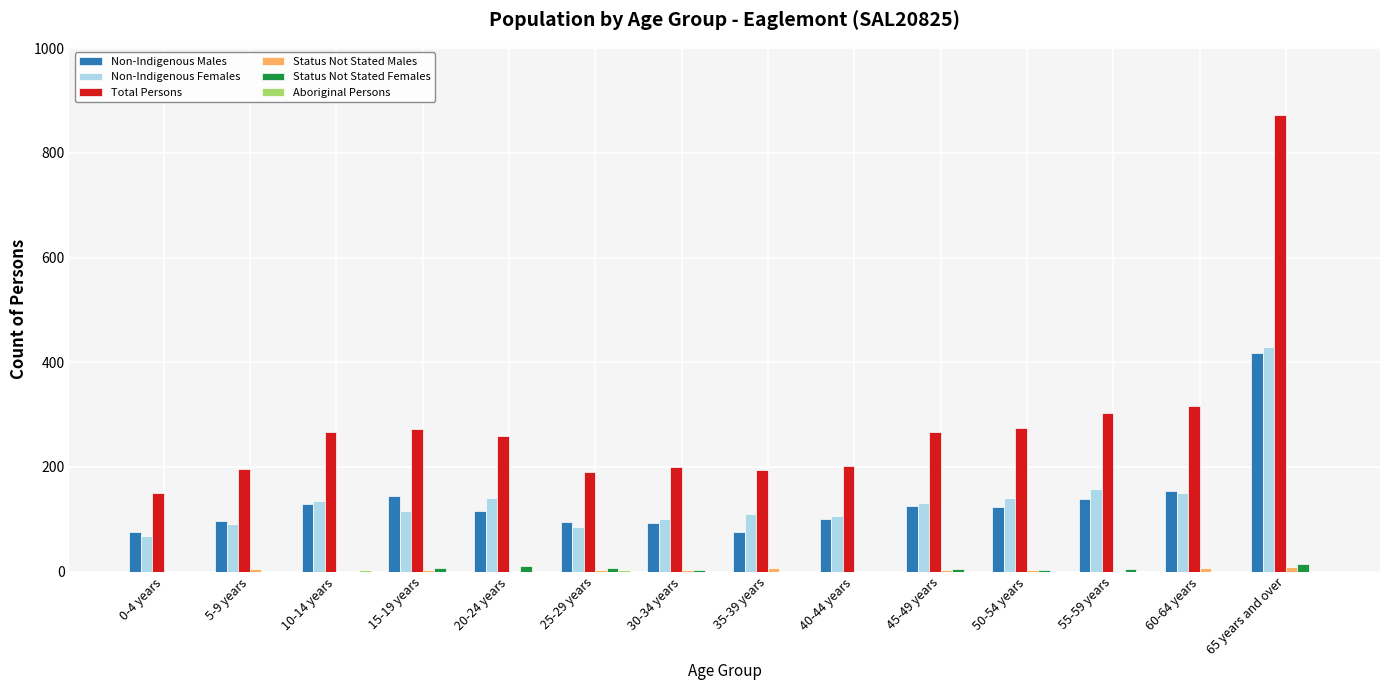

Count the number of data series in this chart.

6